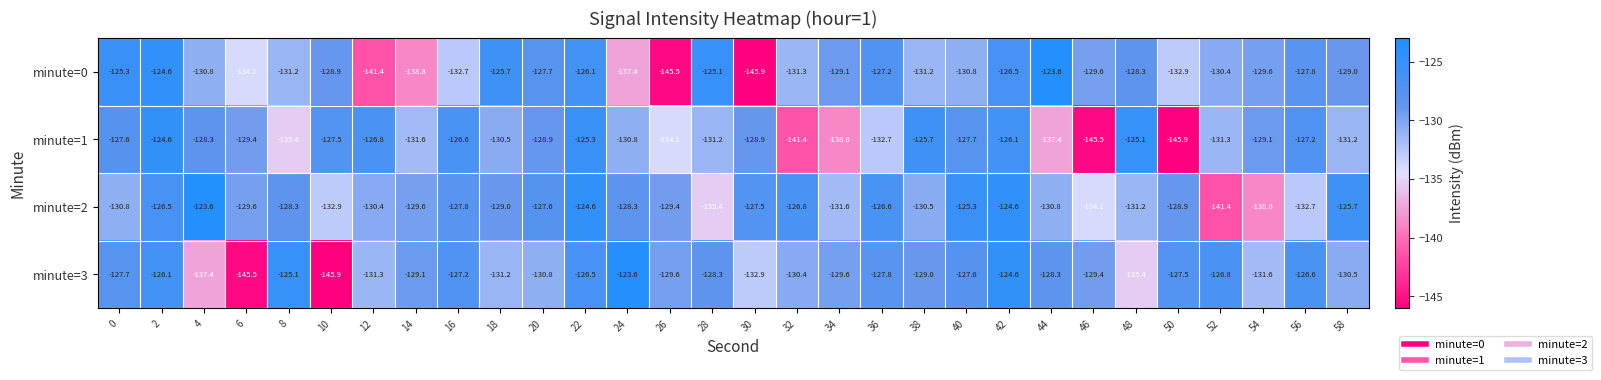

What is the greatest value displayed?

-123.6